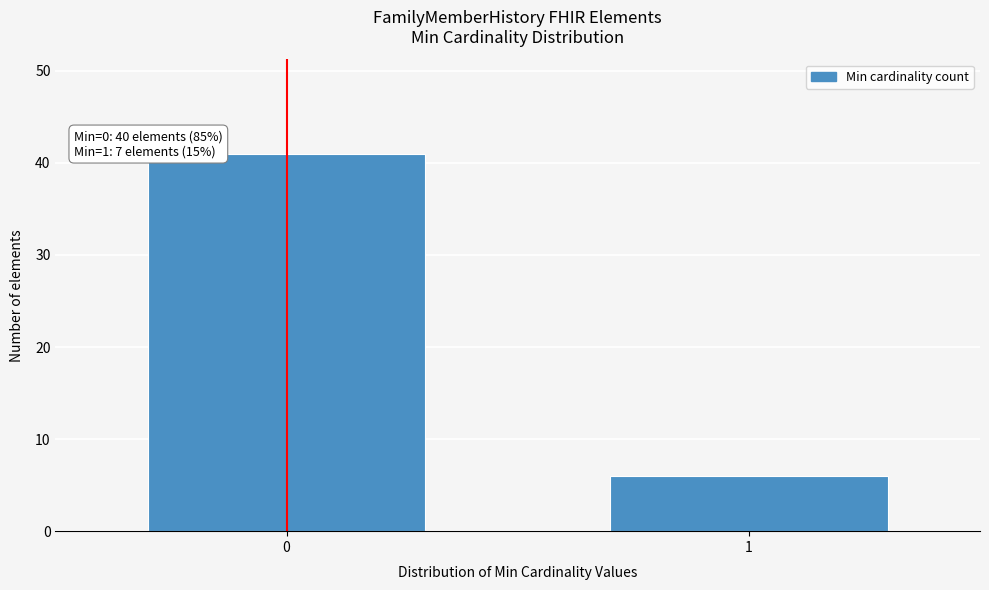

Reading left to right, extract all data points from this chart.

41	6